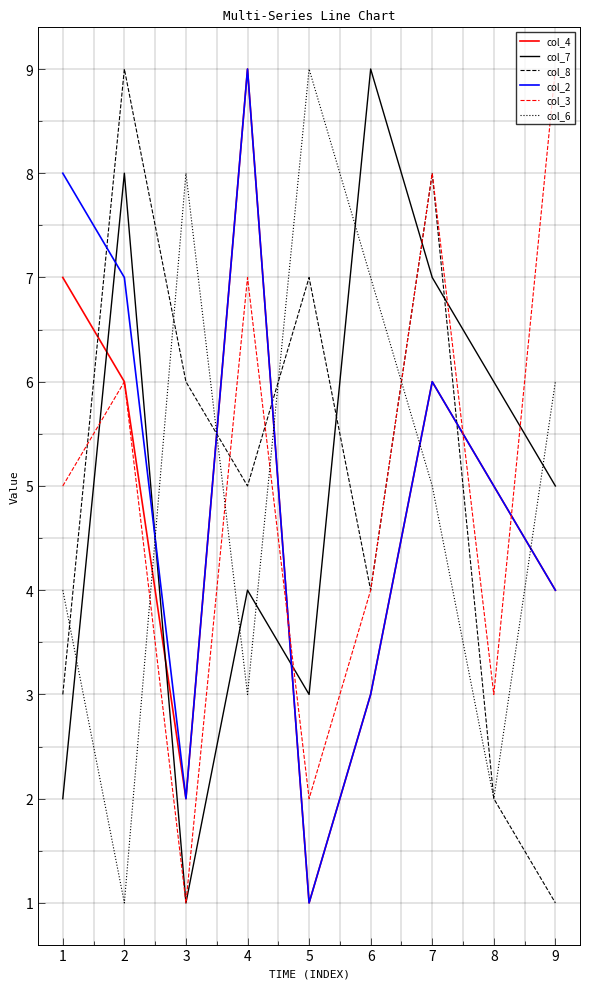

Between 3 and 6, which series saw the biggest shift?

col_7